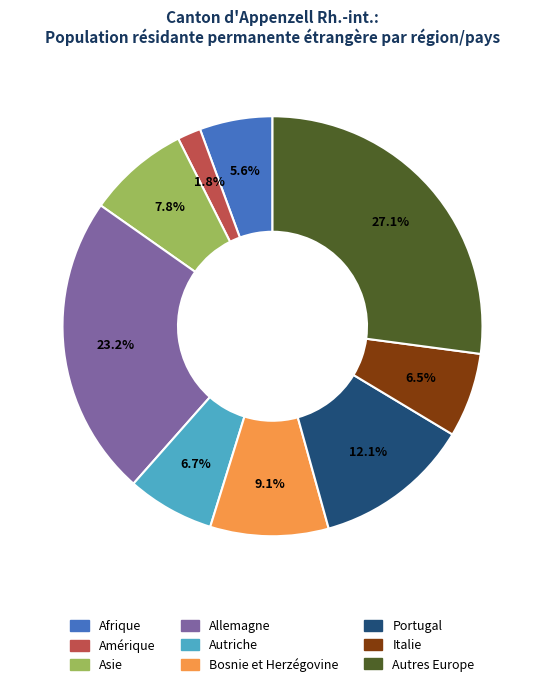

Is there a majority slice in this chart?

No